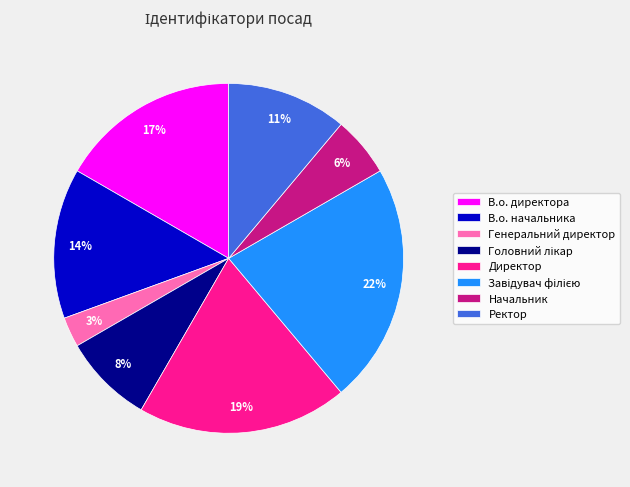

How many slices are in this pie chart?

8